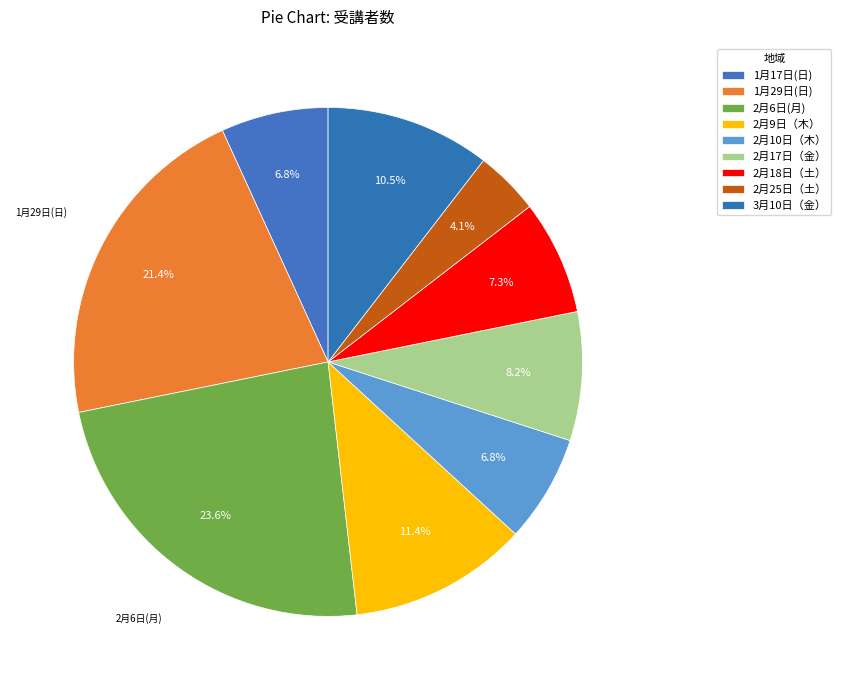

To the nearest percent, what is the combined percentage of 2月18日（土） and 2月25日（土）?

11%